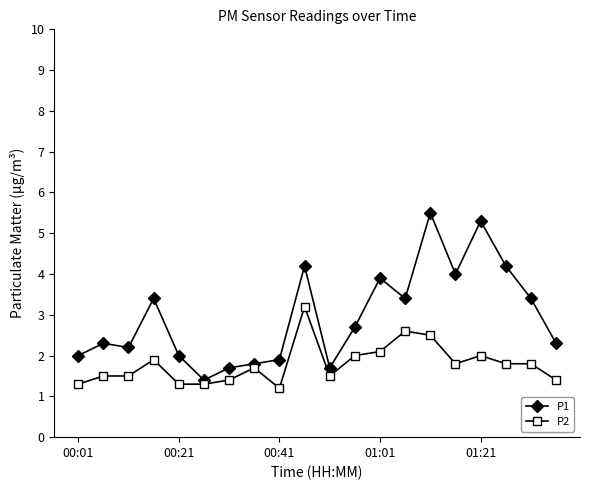

Which series has the largest total across all categories?

P1